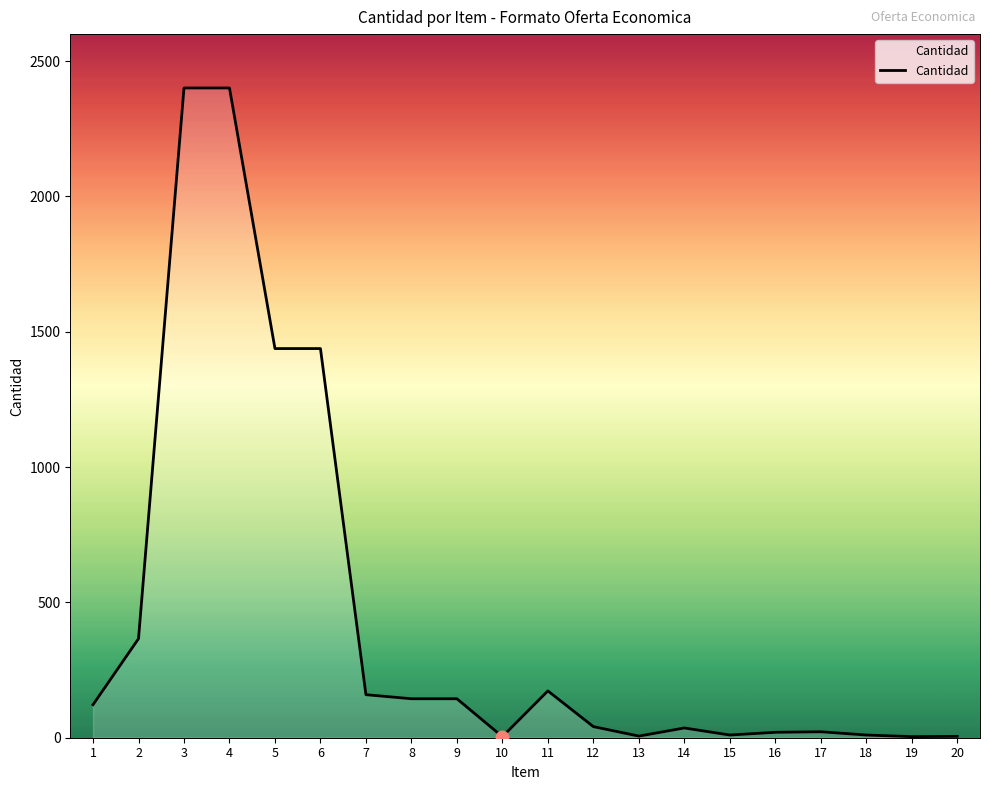

What is the ratio of the value at 2 to the value at 5?

0.3